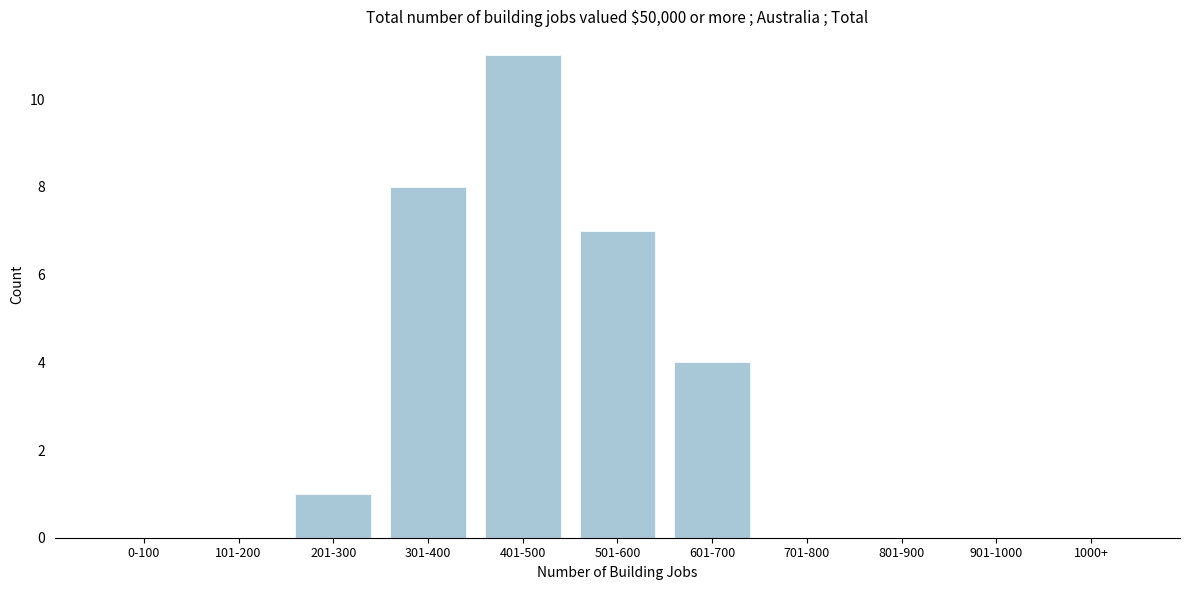

Reading right to left, what are all the values shown in this chart?

1000+=0	901-1000=0	801-900=0	701-800=0	601-700=4	501-600=7	401-500=11	301-400=8	201-300=1	101-200=0	0-100=0